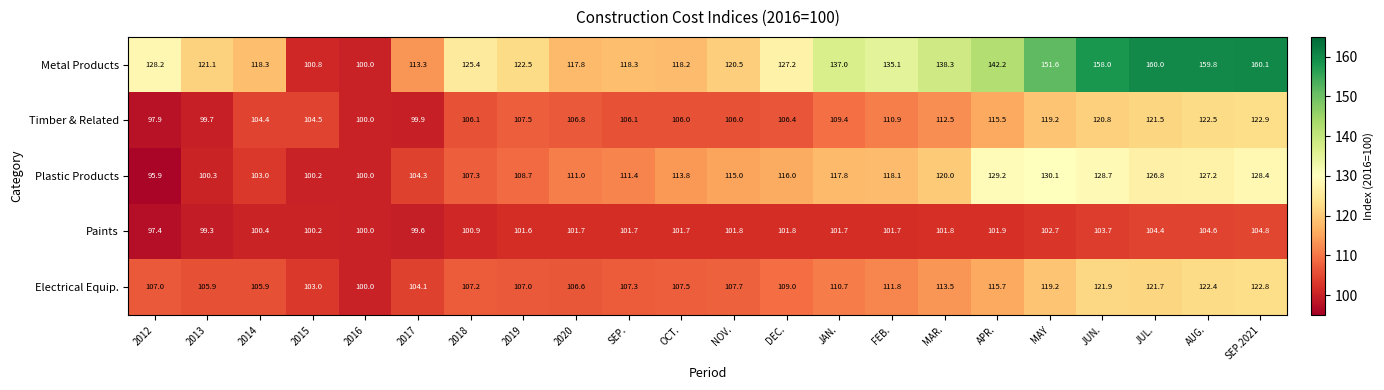

At which label is Metal Products closest to 130?

2012